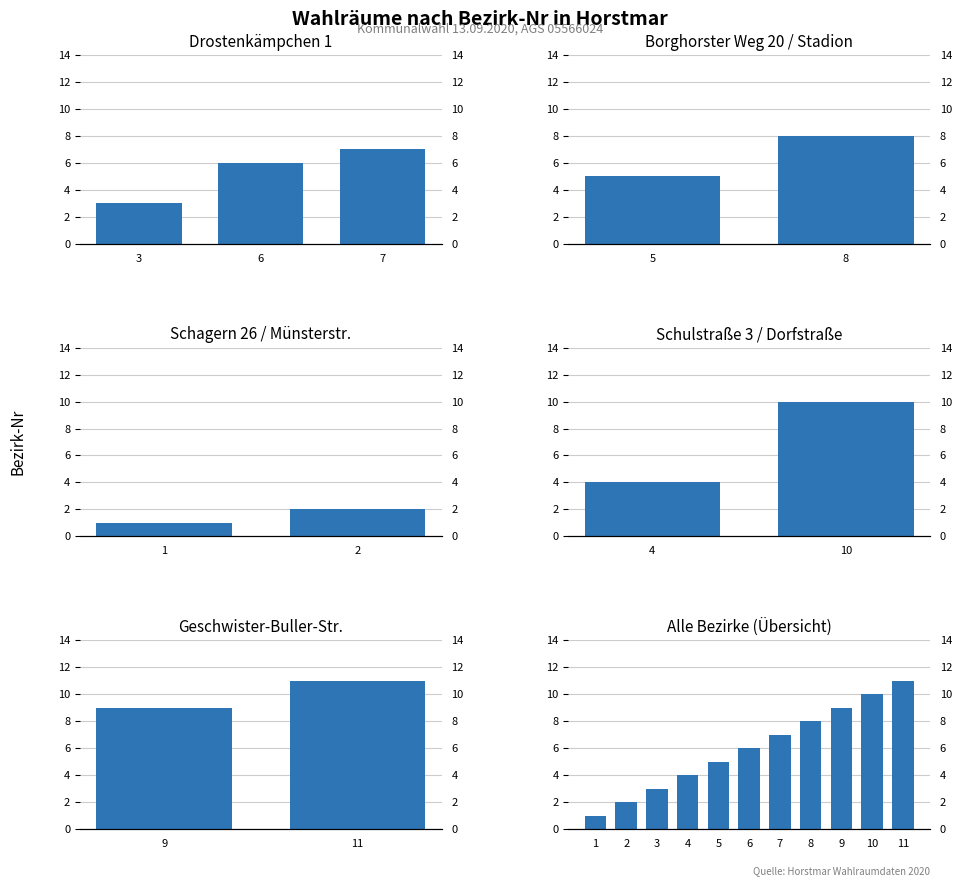

What is the difference between the second highest and minimum values?

9